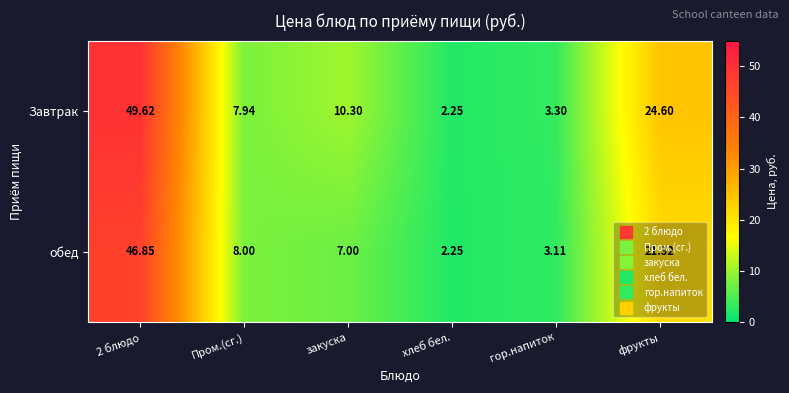

Where is Завтрак nearest to the value 25?

фрукты